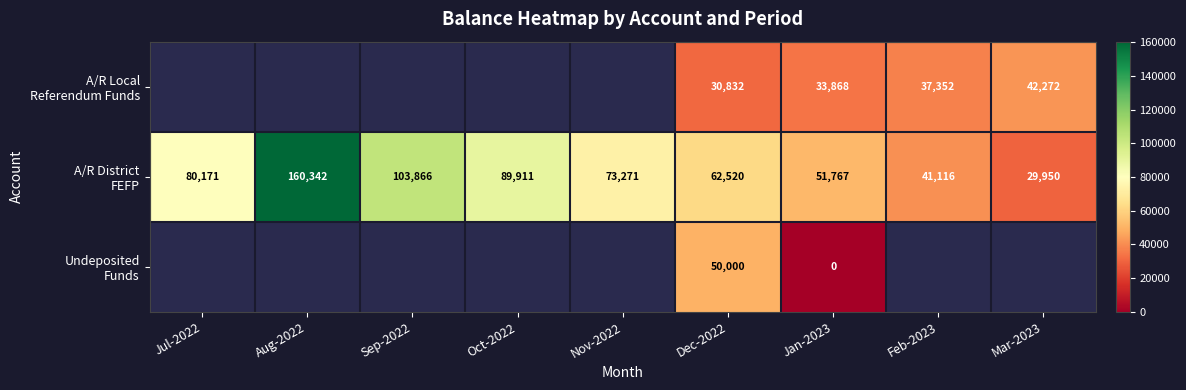

What is the sum of all A/R District FEFP values?

692914.0